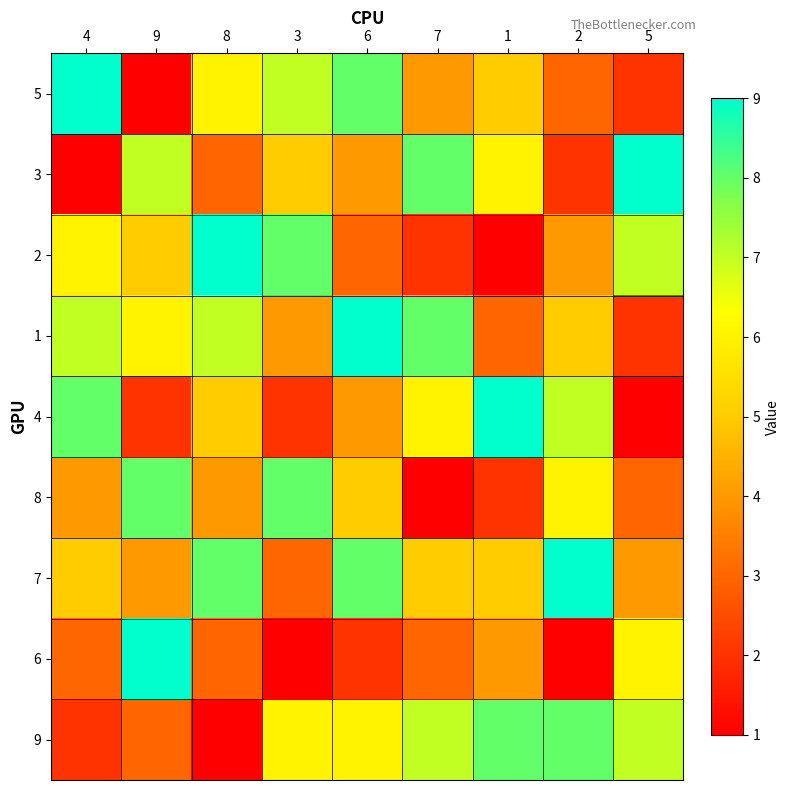

Reading left to right, extract all data points from this chart.

5: 4=9	9=1	8=6	3=7	6=8	7=4	1=5	2=3	5=2
3: 4=1	9=7	8=3	3=5	6=4	7=8	1=6	2=2	5=9
2: 4=6	9=5	8=9	3=8	6=3	7=2	1=1	2=4	5=7
1: 4=7	9=6	8=7	3=4	6=9	7=8	1=3	2=5	5=2
4: 4=8	9=2	8=5	3=2	6=4	7=6	1=9	2=7	5=1
8: 4=4	9=8	8=4	3=8	6=5	7=1	1=2	2=6	5=3
7: 4=5	9=4	8=8	3=3	6=8	7=5	1=5	2=9	5=4
6: 4=3	9=9	8=3	3=1	6=2	7=3	1=4	2=1	5=6
9: 4=2	9=3	8=1	3=6	6=6	7=7	1=8	2=8	5=7